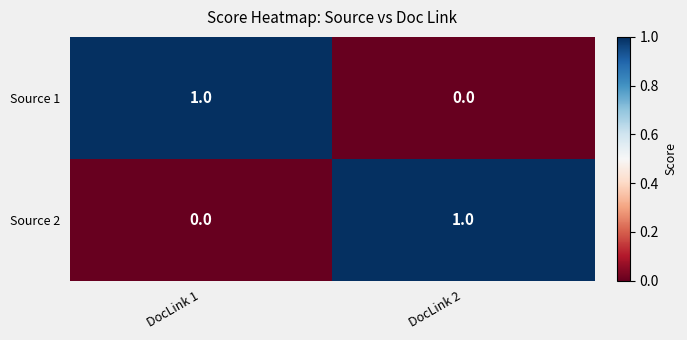

Where is Source 2 nearest to the value 0?

DocLink 1